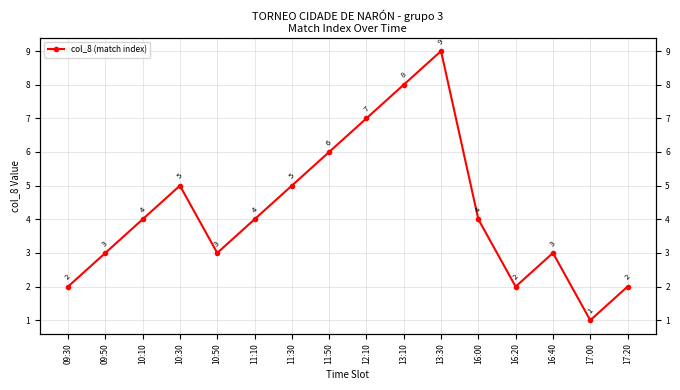

Is it true that the value at 17:20 is 3?

False